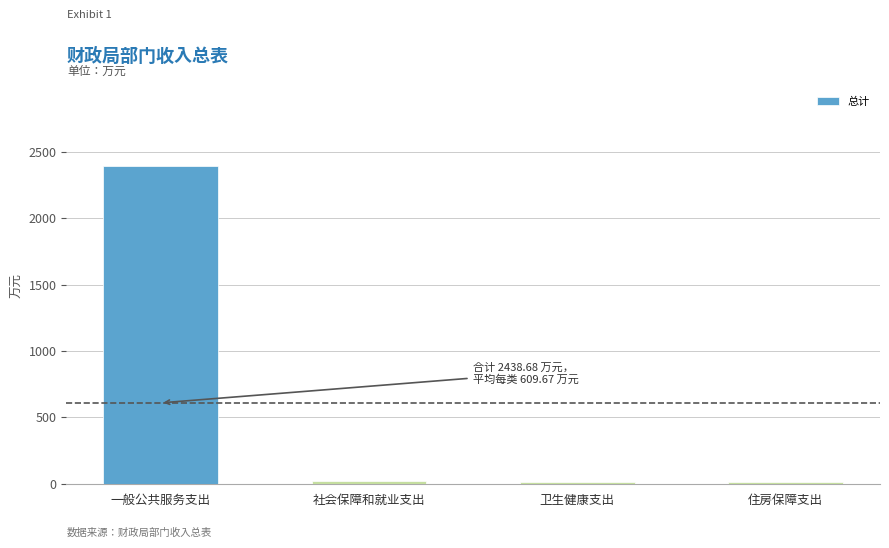

How many data points are above 19?

2